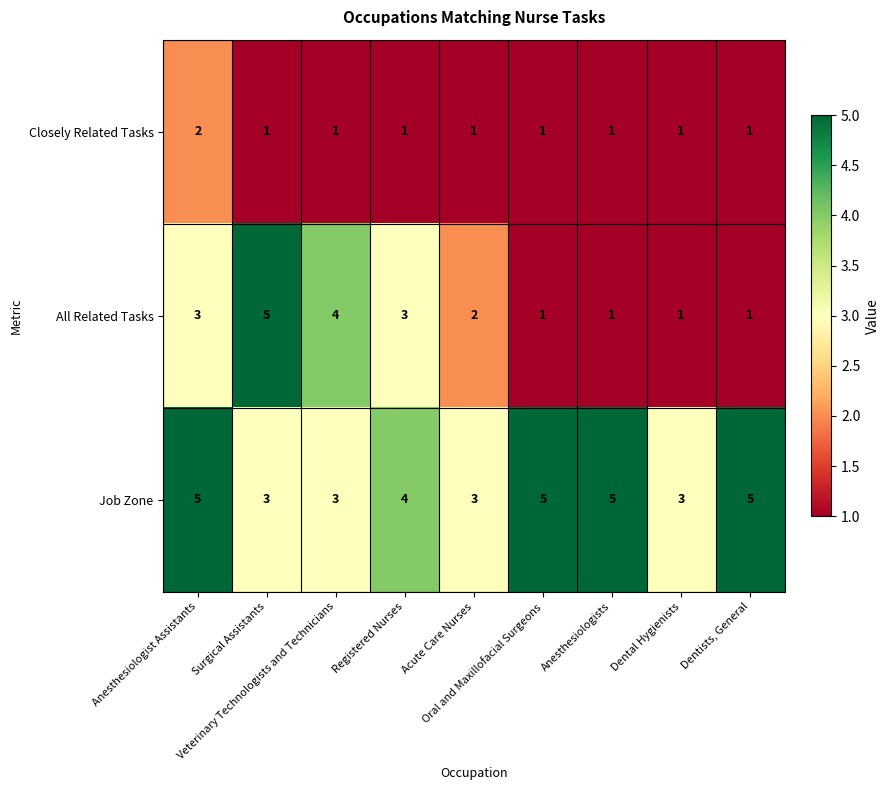

At which category is the sum across all series the highest?

Anesthesiologist Assistants